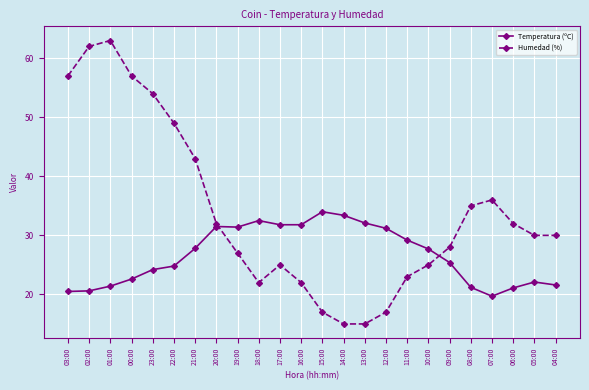

What is the label of the 11th point from the left?

17:00